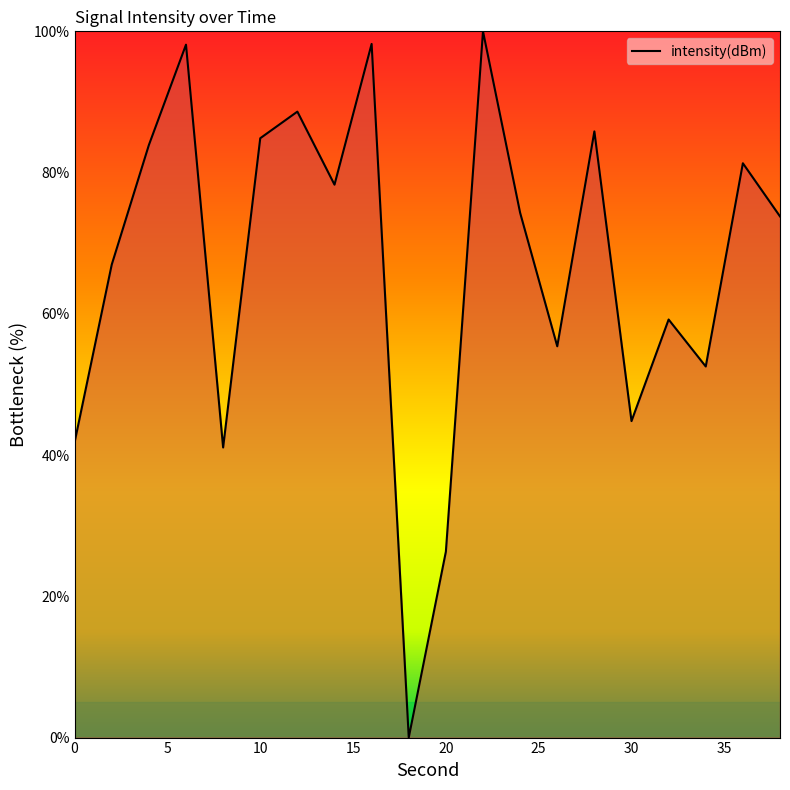

What is the maximum value shown in the chart?

100.0